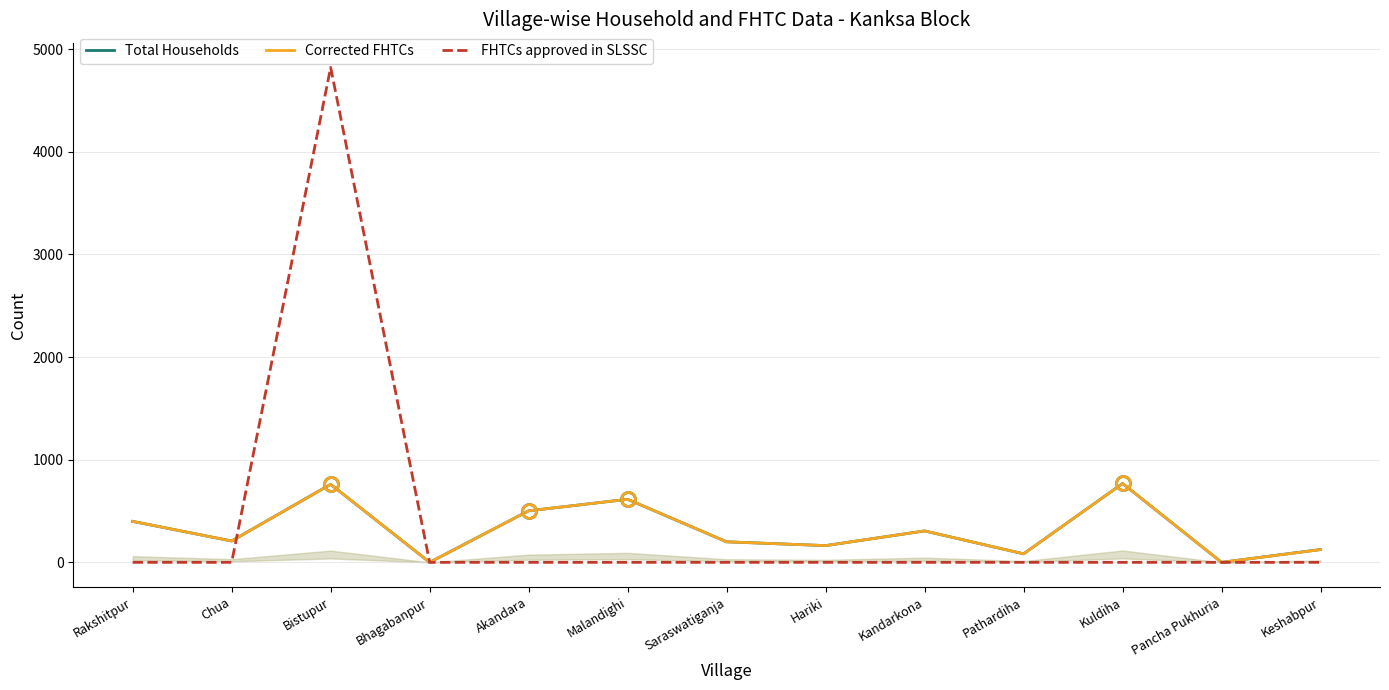

What is the total value across all series at Rakshitpur?

798